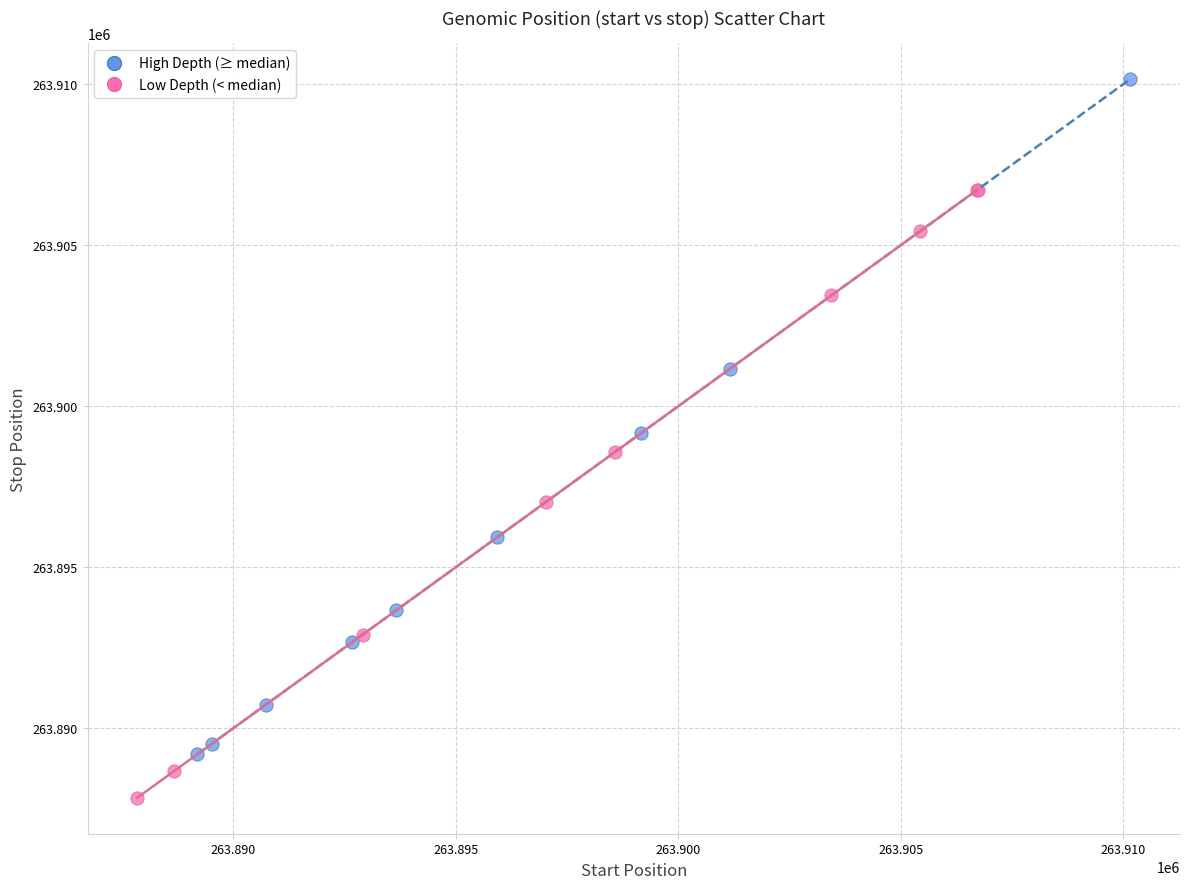

Which series reaches the maximum Y coordinate?

High Depth (≥ median)